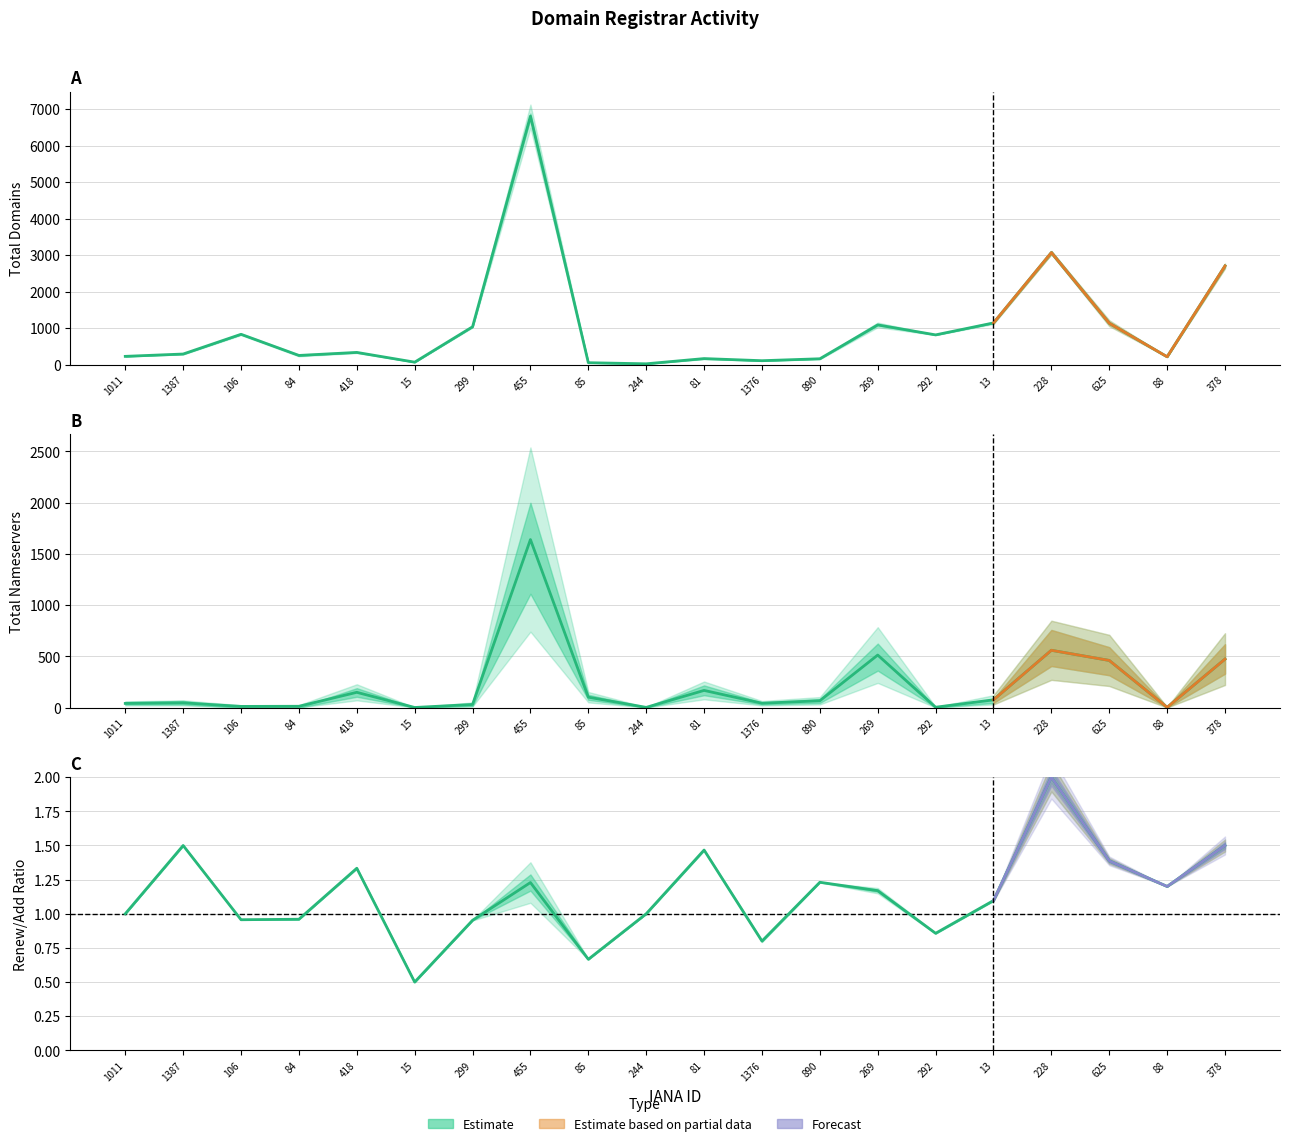

At which category is the sum across all series the highest?

455